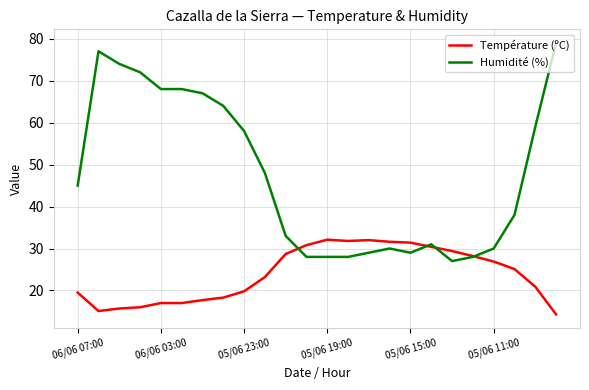

Which series has the widest spread of values?

Humidité (%)